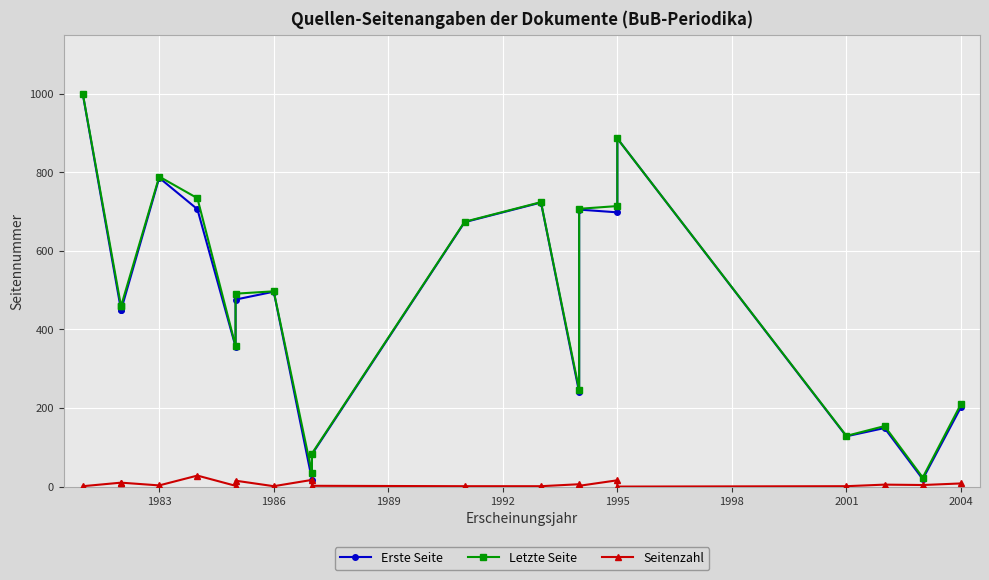

The value of Letzte Seite at 1995 is 583. True or false?

False